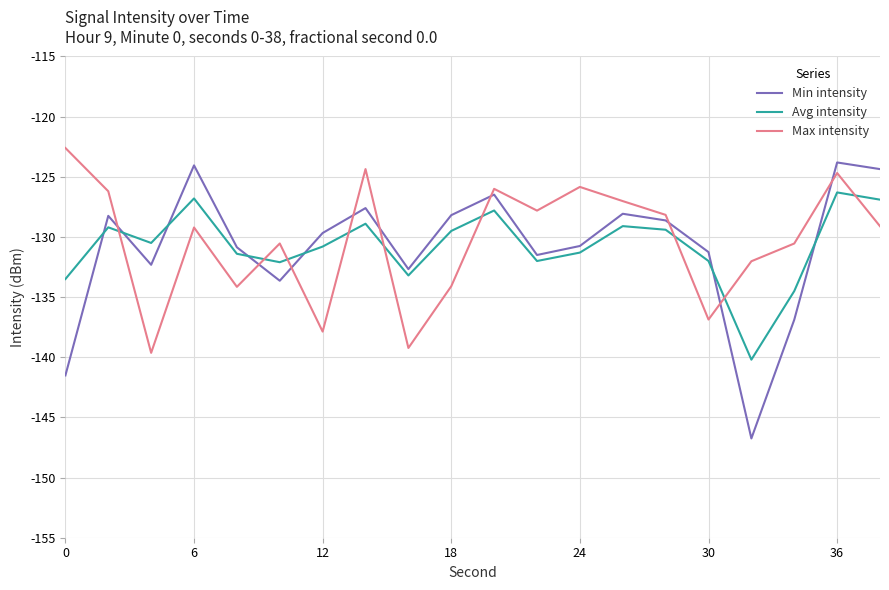

True or false: Max intensity and Avg intensity intersect in this chart.

True